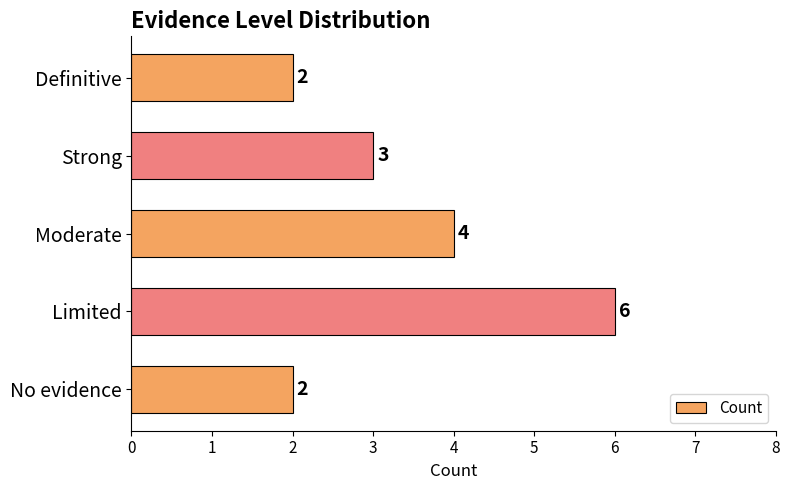

The chart shows a value of 1 at Definitive. True or false?

False